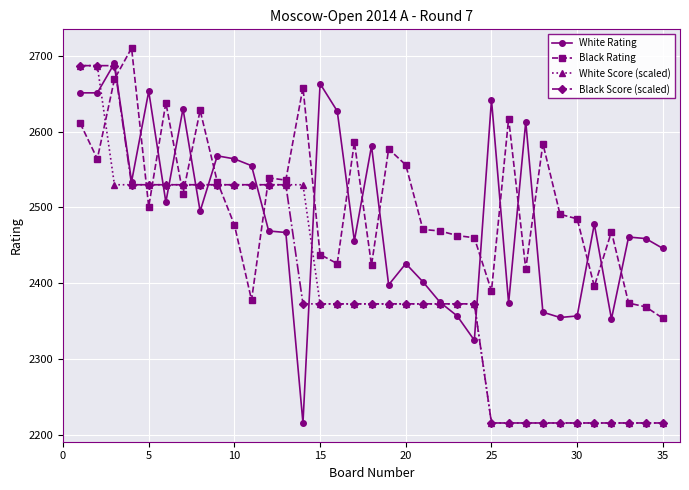

Which series ends up on top after the final intersection of White Score (scaled) and White Rating?

White Rating